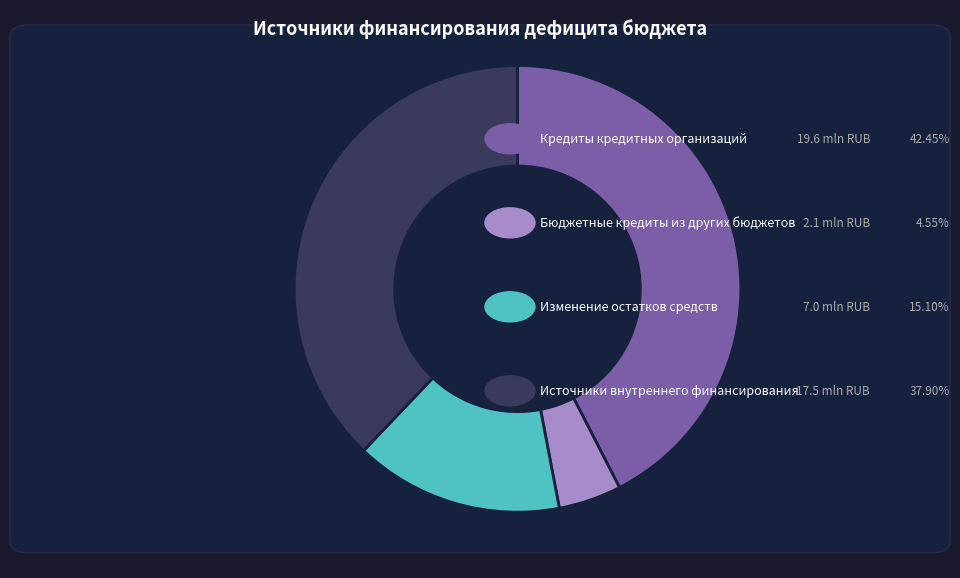

Does any single category account for the majority?

No